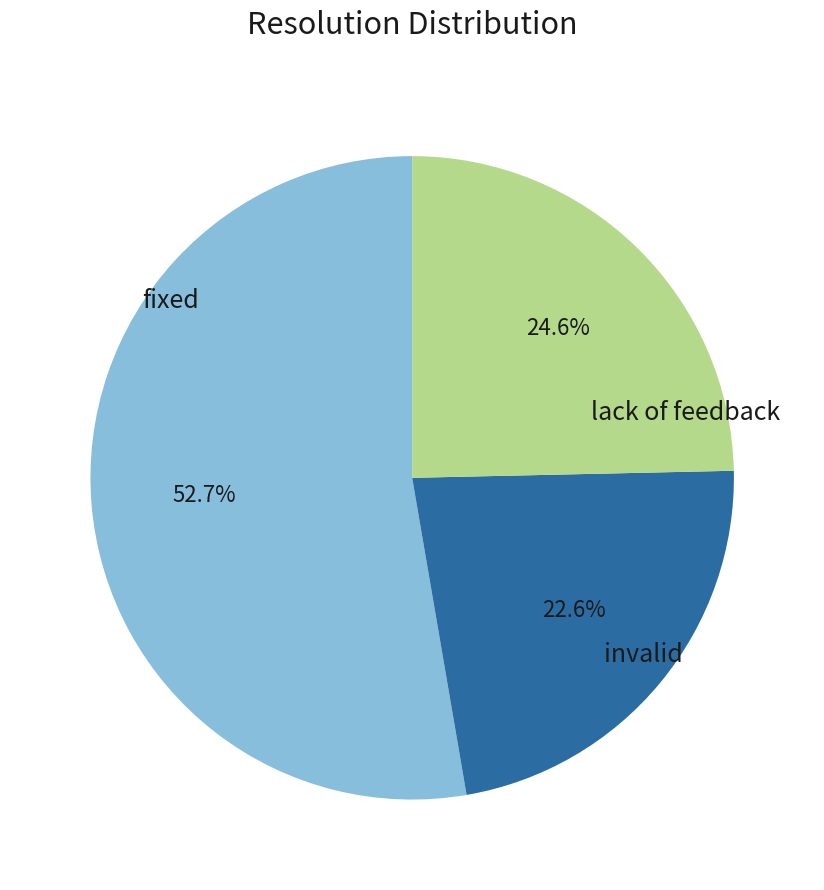

To the nearest percent, what is the difference between the largest and smallest slice percentages?

30%